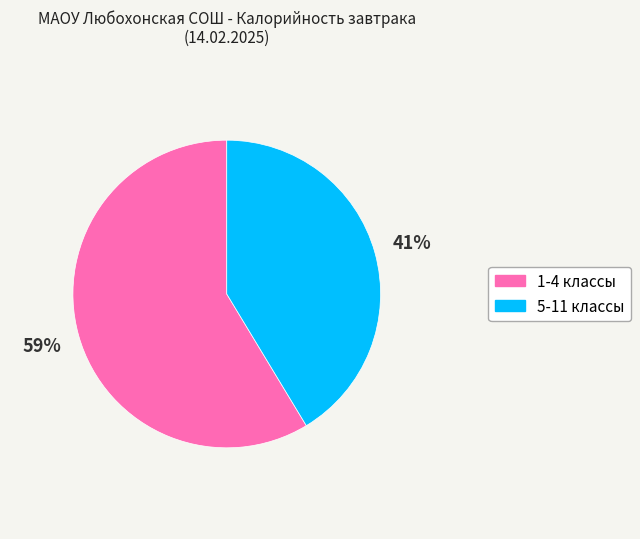

Rank the categories by value from highest to lowest.

1-4 классы, 5-11 классы